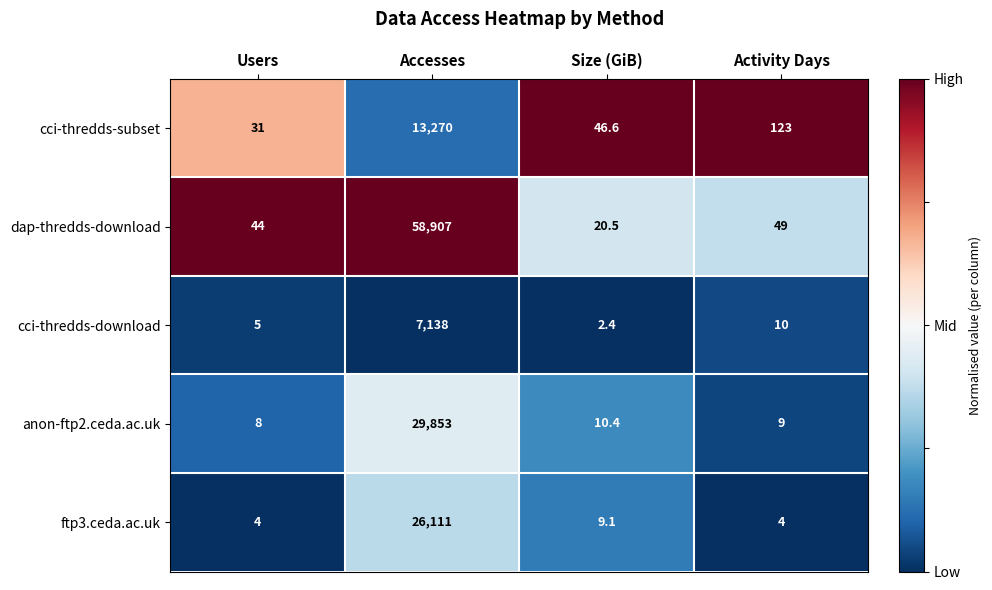

Which series changed the most between Users and Activity Days?

cci-thredds-subset